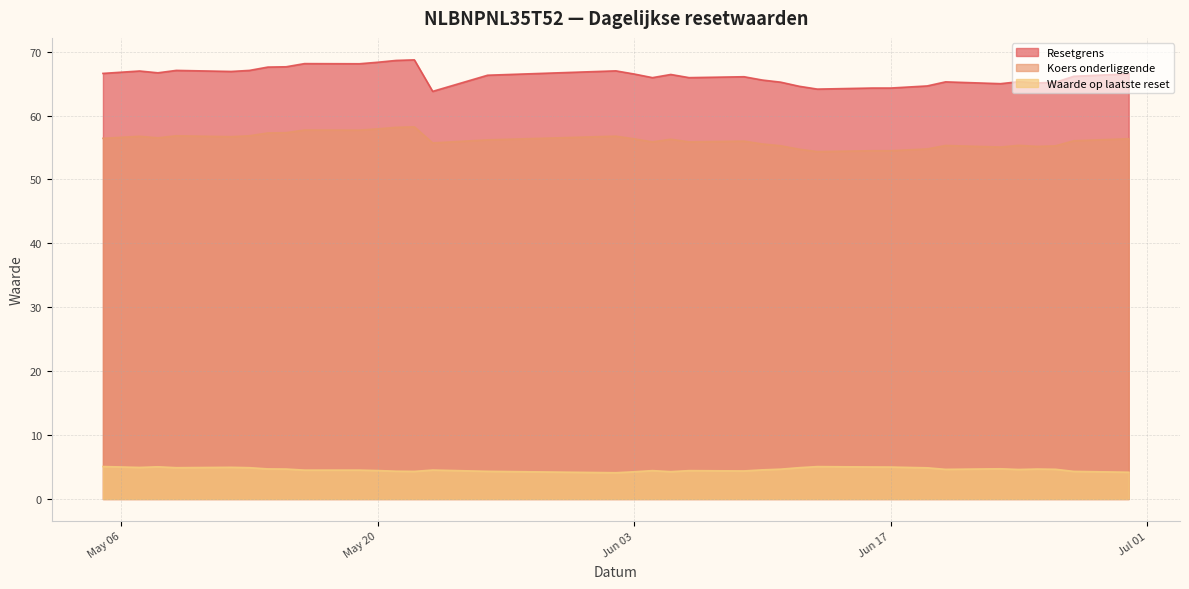

What is the sum of the Koers onderliggende values at 2025-05-21 and 2025-06-10?

113.7